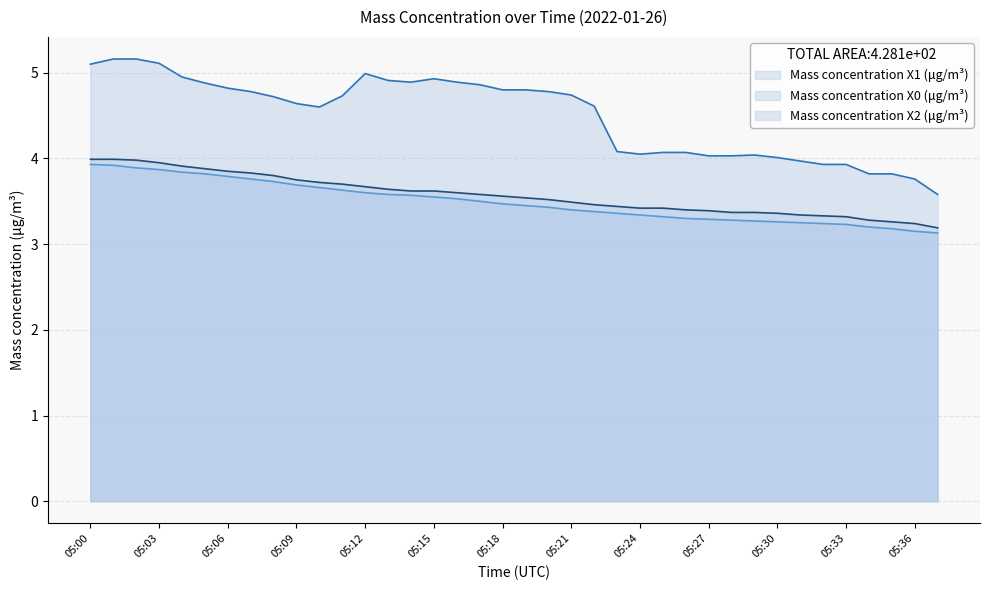

How many data points in Mass concentration X0 (μg/m³) are less than 4?

7